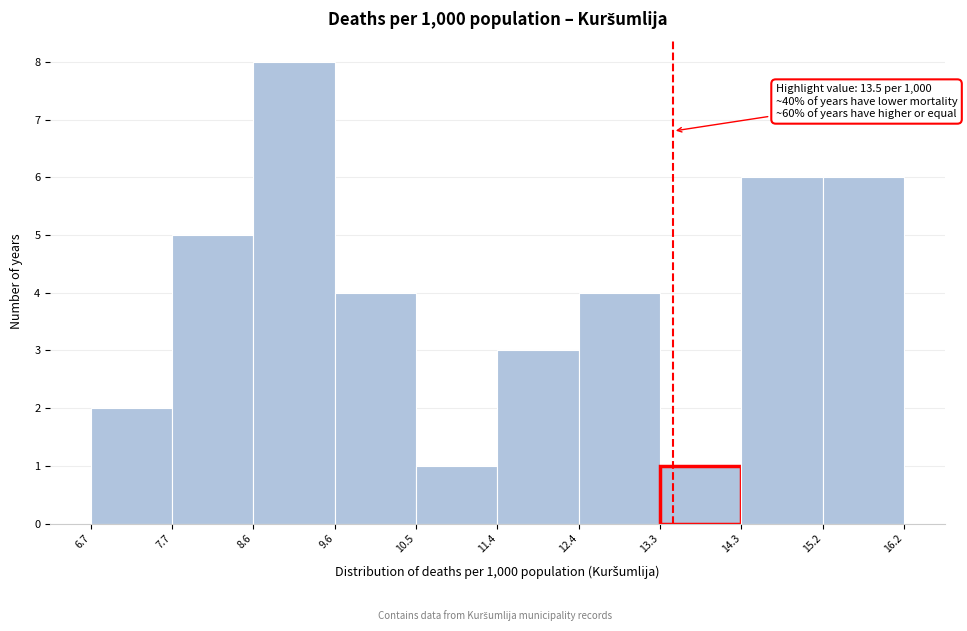

Which range on the x-axis has the tallest bar?

8.6 to 9.6